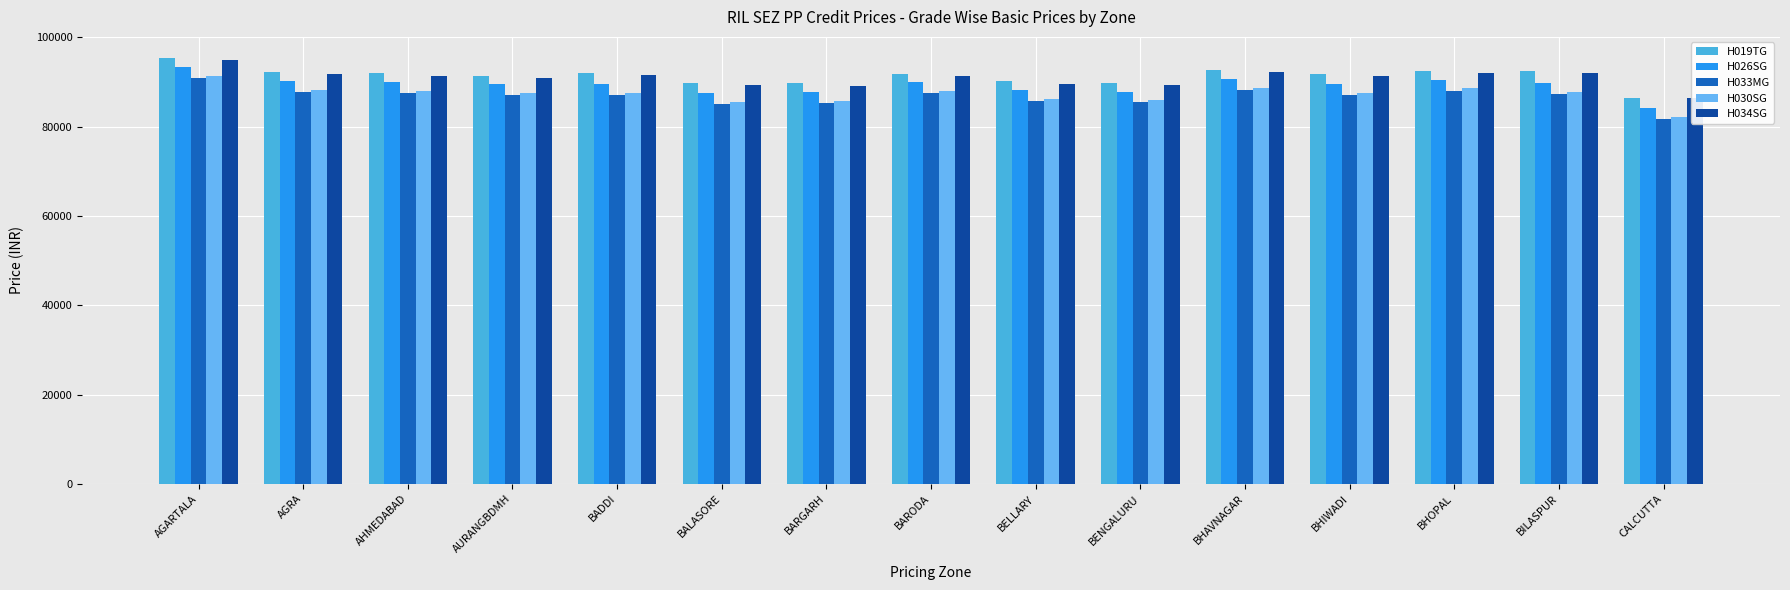

Which series has the largest total across all categories?

H019TG